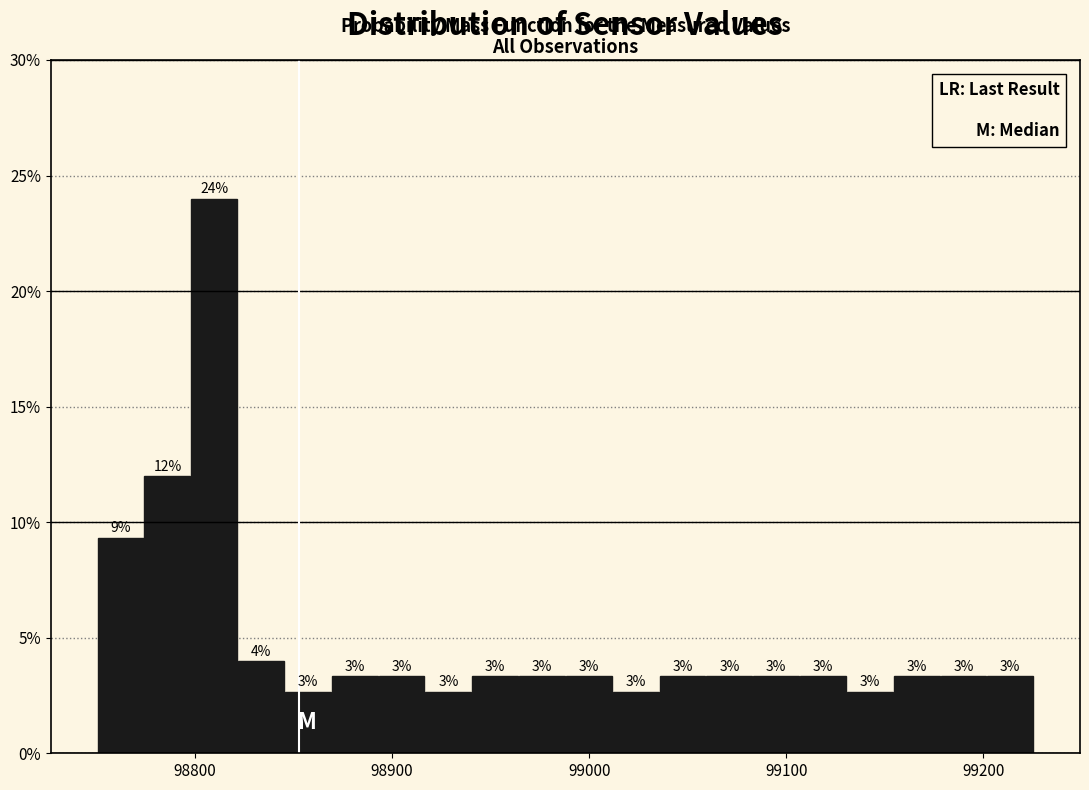

Around what value on the x-axis is the tallest bar? Give the approximate position of its centre, as read against the axis.

98810